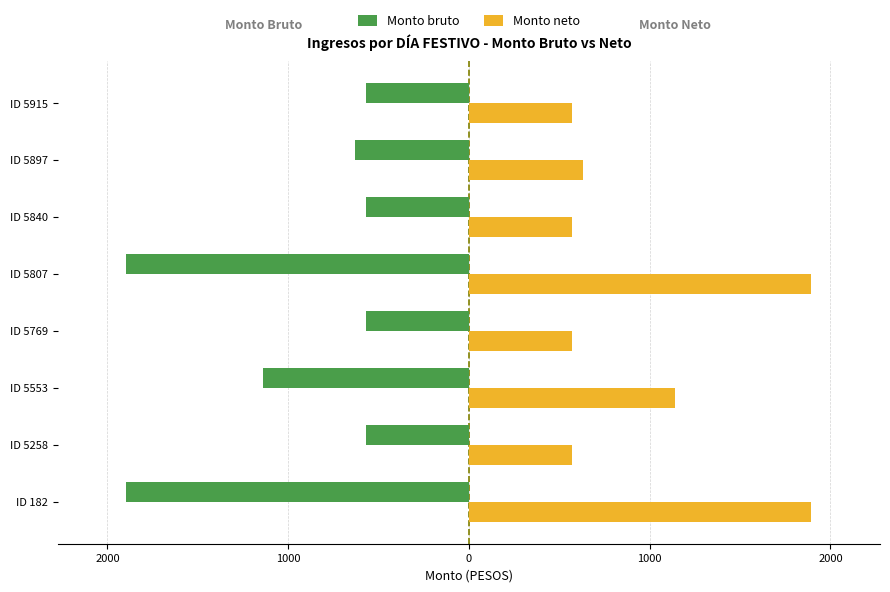

What are all the series names shown in the legend?

Monto bruto, Monto neto